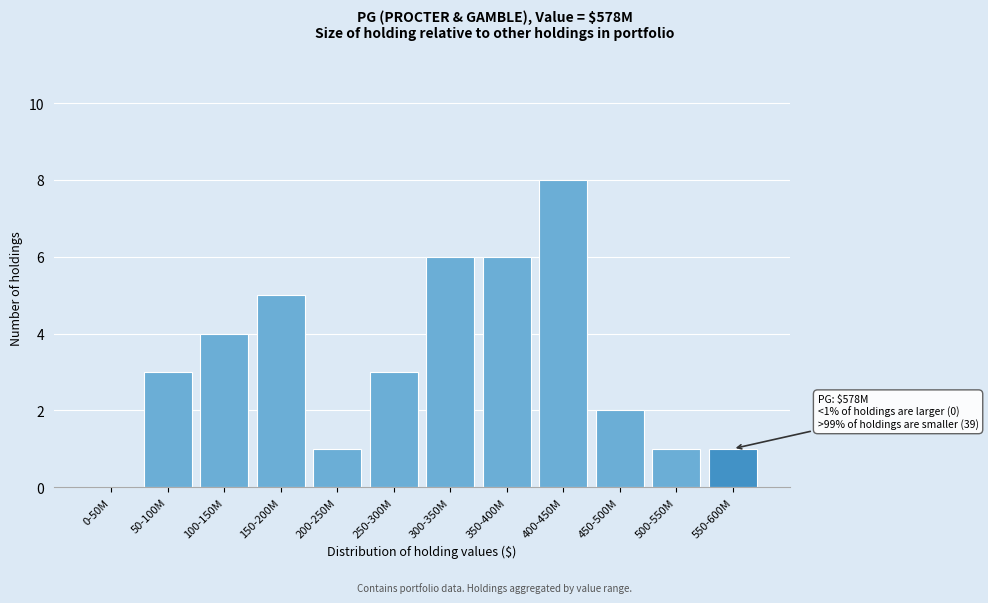

Reading left to right, list all the values displayed in this chart.

0-50M=0	50-100M=3	100-150M=4	150-200M=5	200-250M=1	250-300M=3	300-350M=6	350-400M=6	400-450M=8	450-500M=2	500-550M=1	550-600M=1